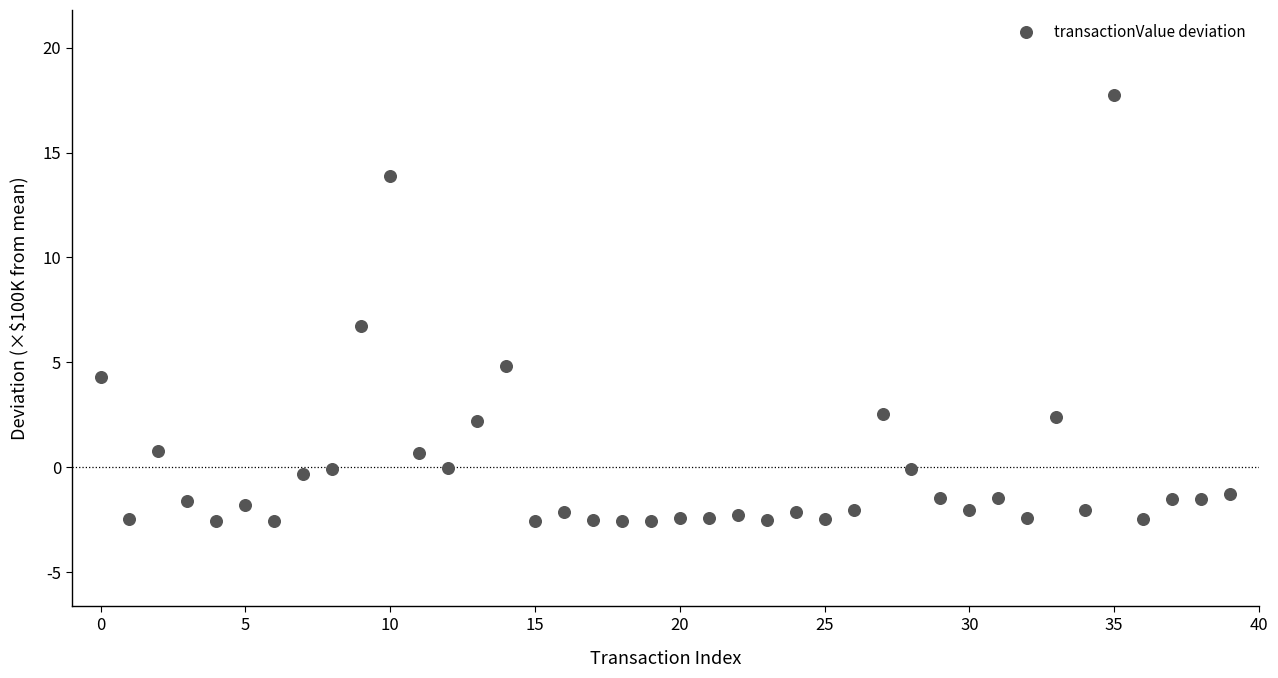

What is the range of Y values (max minus min)?

20.3